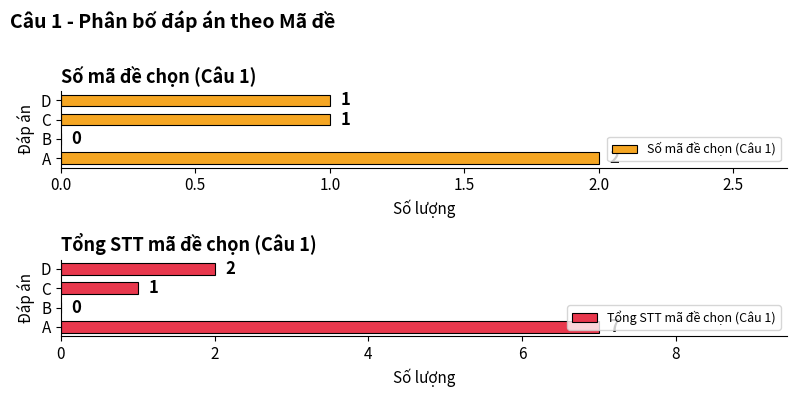

Reading left to right, extract all data points from this chart.

Số mã đề chọn (Câu 1): 2	0	1	1
Tổng STT mã đề chọn (Câu 1): 7	0	1	2